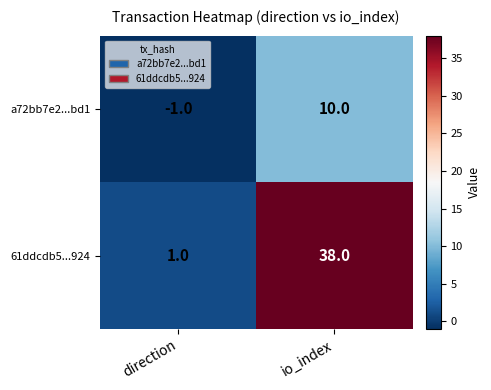

What is the approximate value of 61ddcdb5...924 at io_index, to the nearest 5?

40